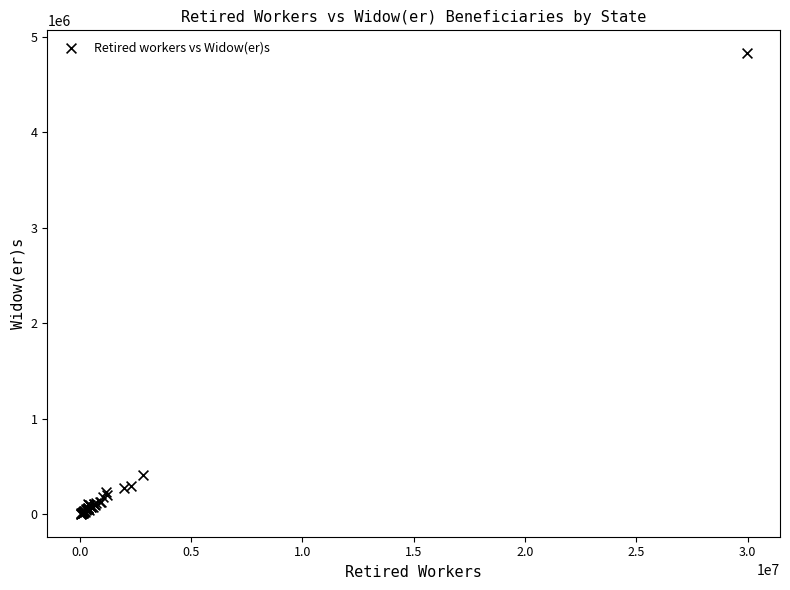

What Y value in the scatter plot is closest to 2417043?

408372